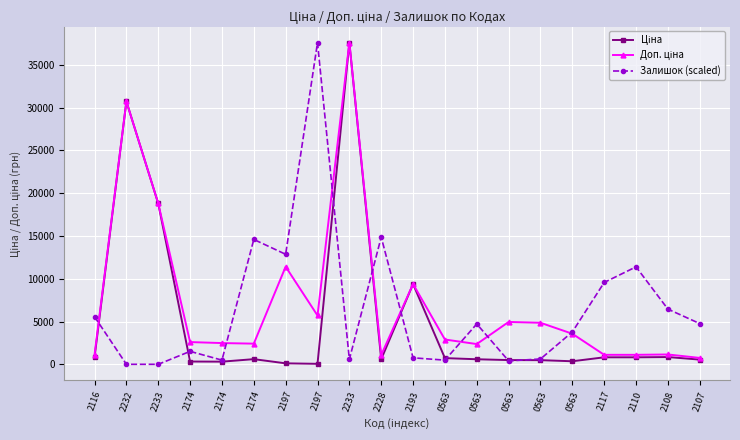

In Залишок (scaled), how many points are lower than both neighbors (excluding endpoints)?

5